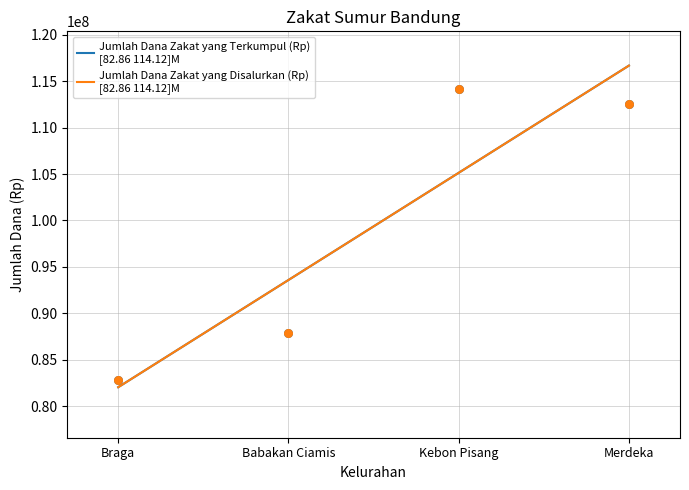

Which series contains the highest Y value?

Jumlah Dana Zakat yang Terkumpul (Rp)